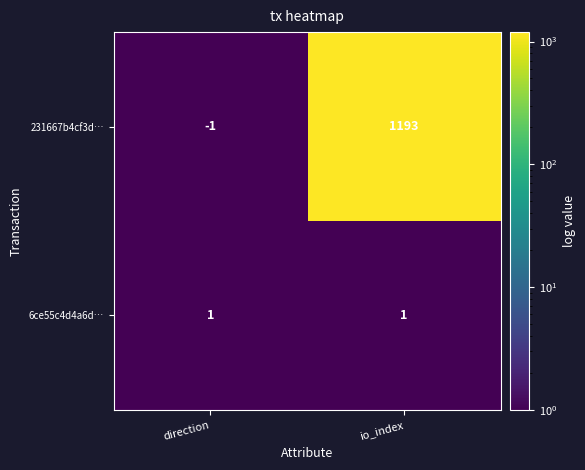

Rank the categories by 231667b4cf3d… value from lowest to highest.

direction, io_index